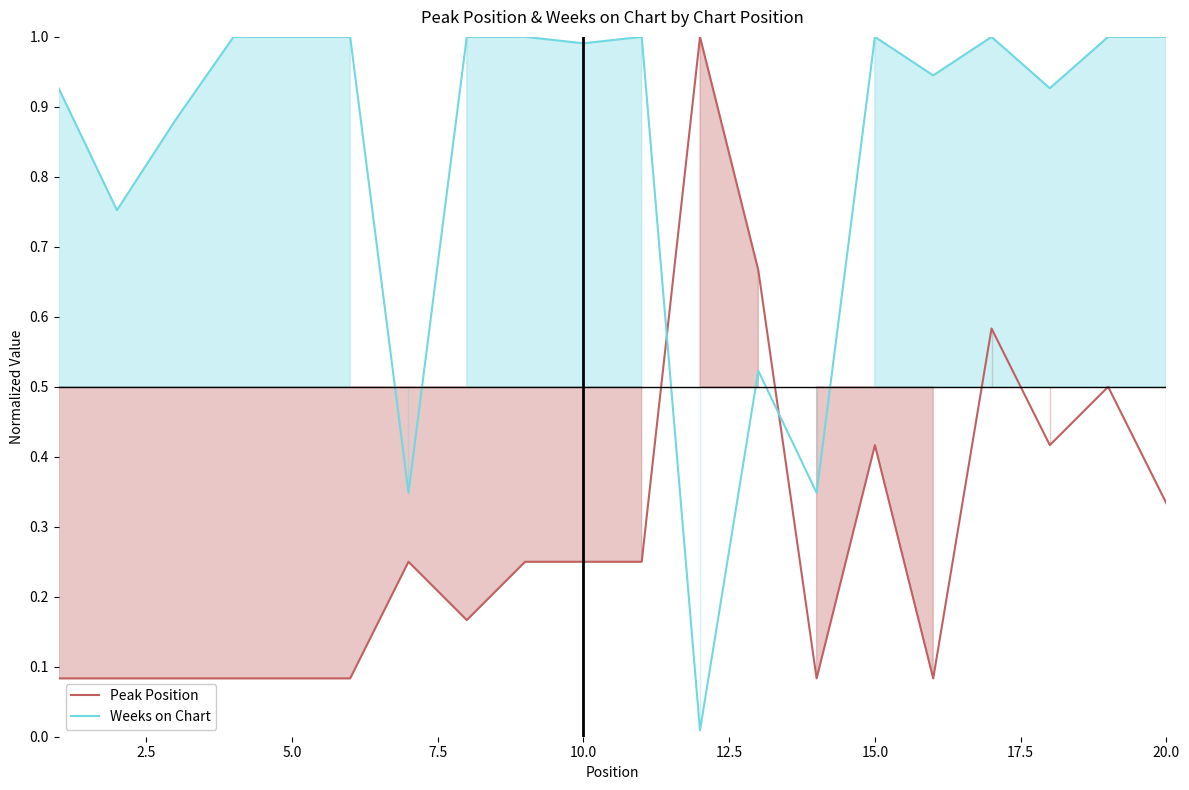

True or false: Peak Position and Weeks on Chart cross at least once.

True